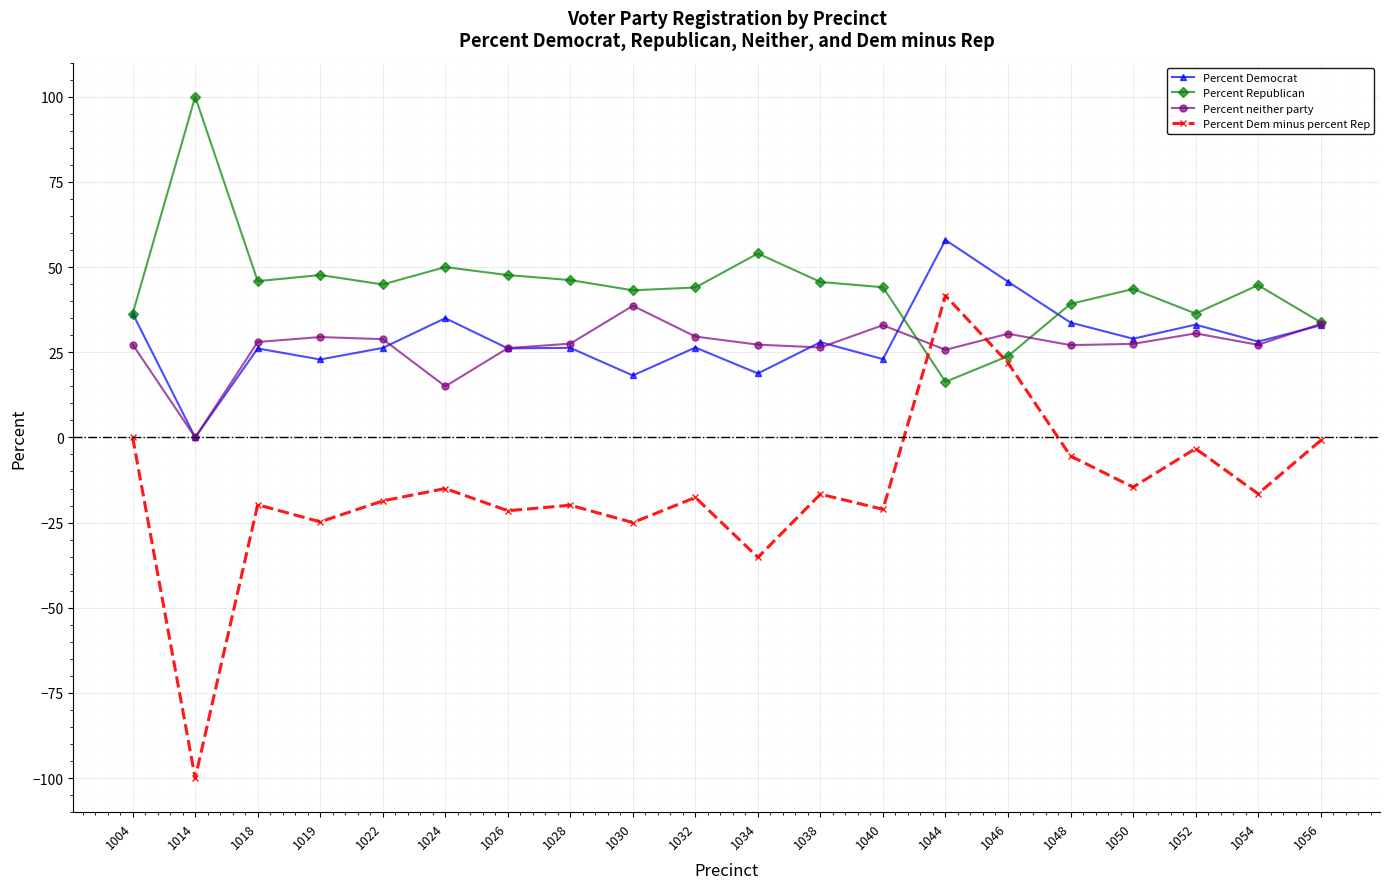

At which category does Percent Republican reach its first local peak?

1014